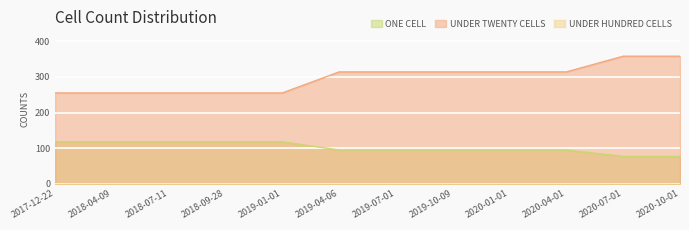

What is the difference between the highest and lowest values at 2018-09-28?

255